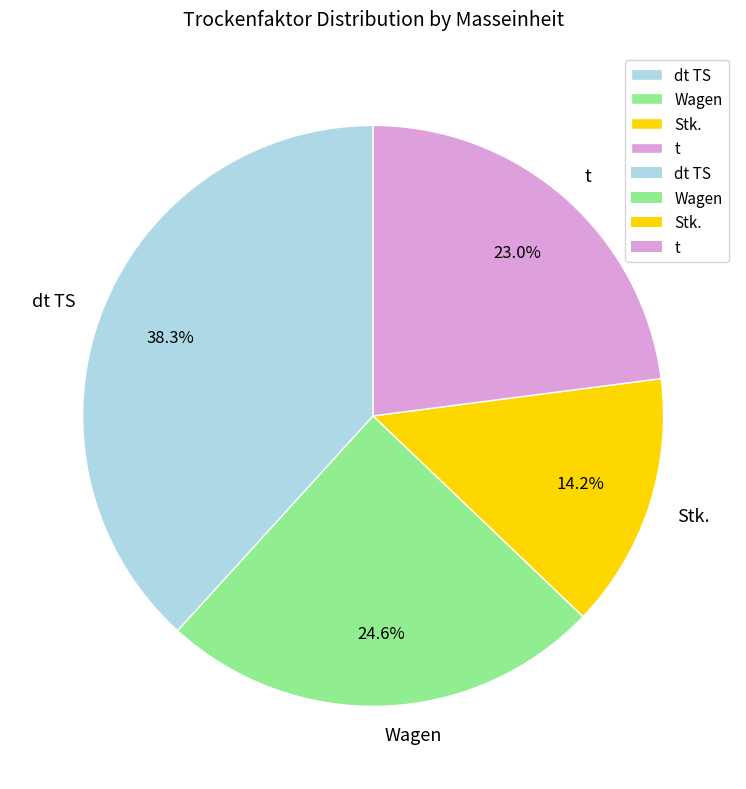

Between Wagen and dt TS, which is larger?

dt TS